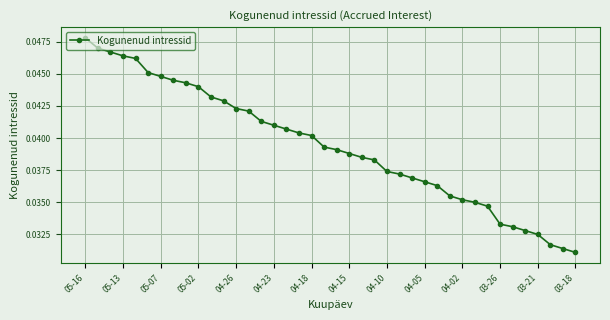

Count the number of categories in the chart.

40